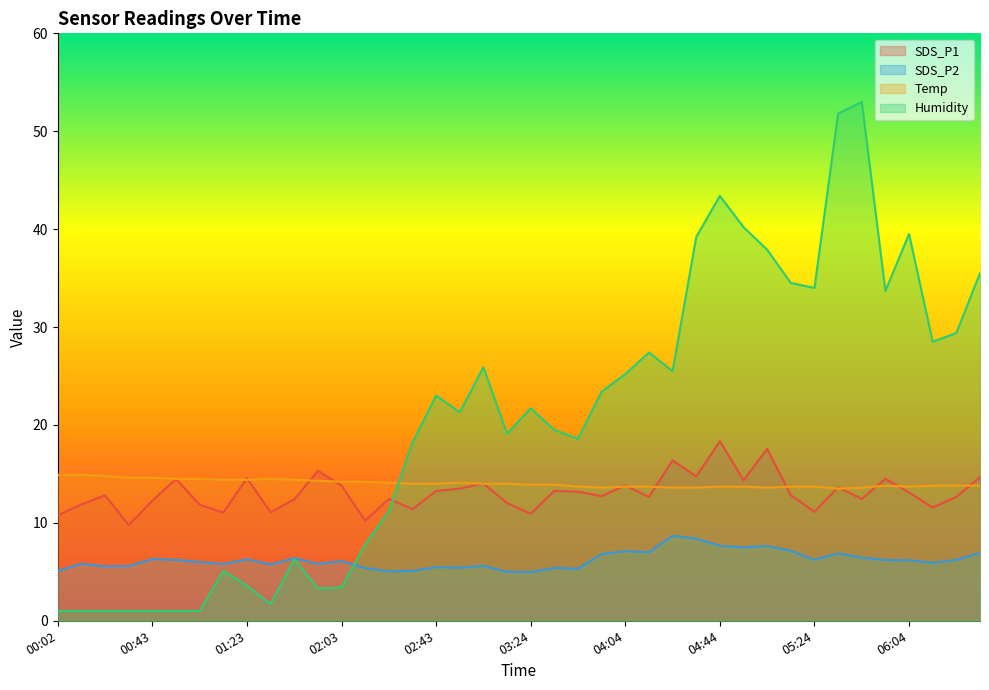

Which label corresponds to the largest value in the chart?

05:44